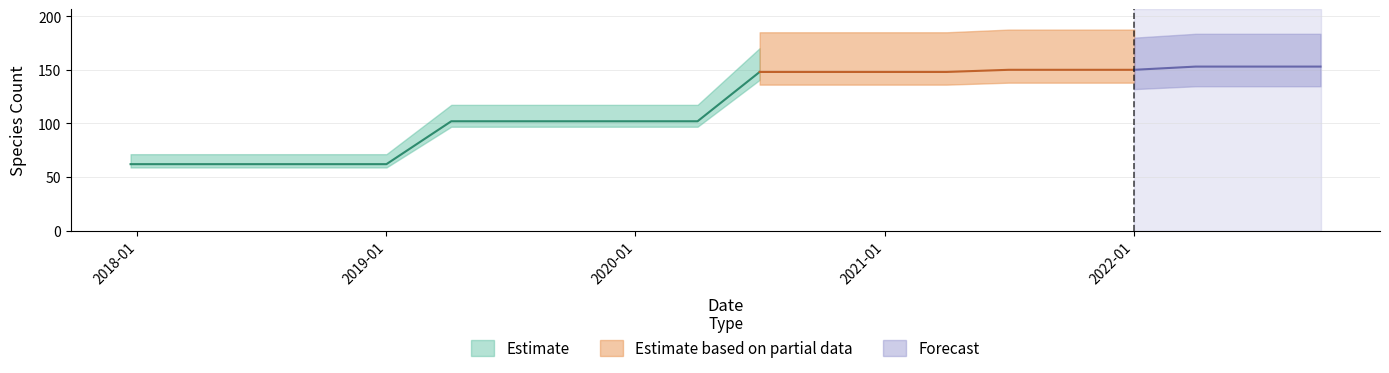

At how many categories does at least one series exceed 44?

20